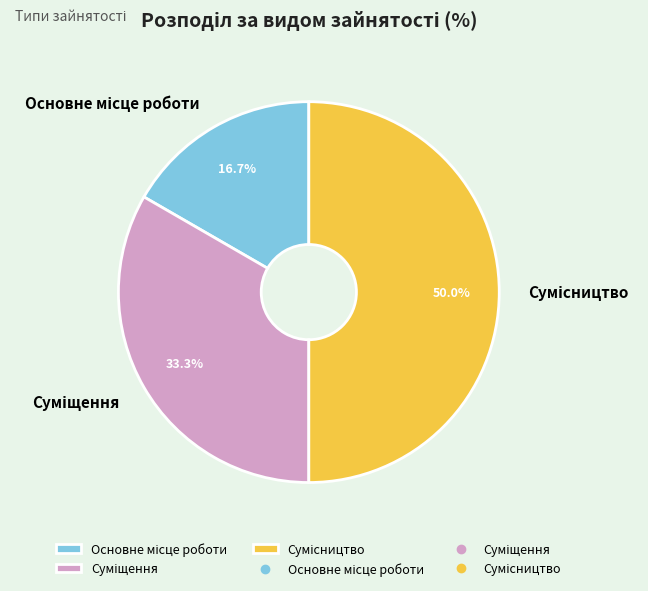

What percentage do Суміщення and Сумісництво together represent?

83.3%